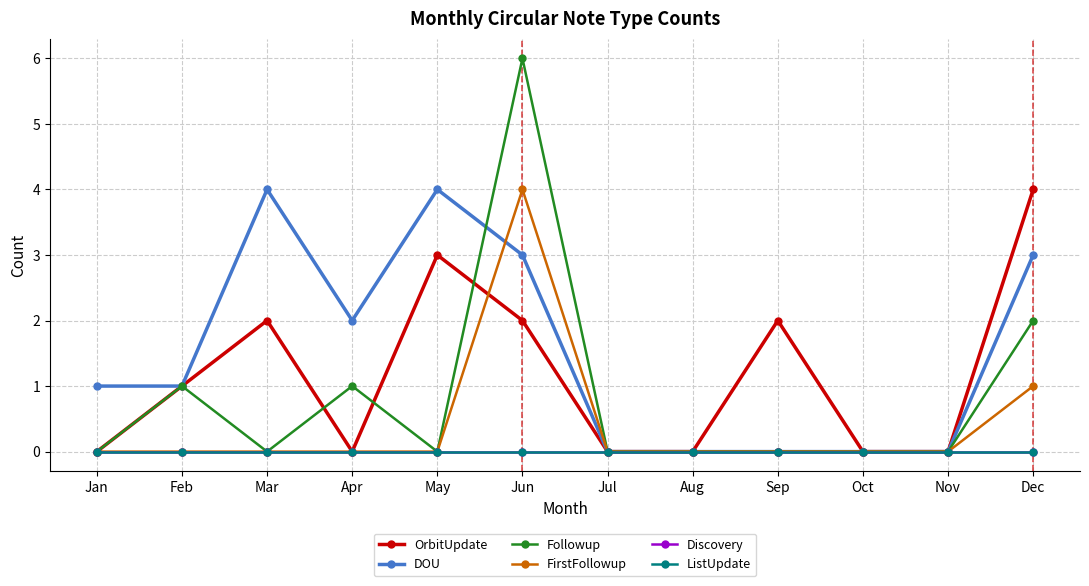

What value does the DOU series have at Apr?

2